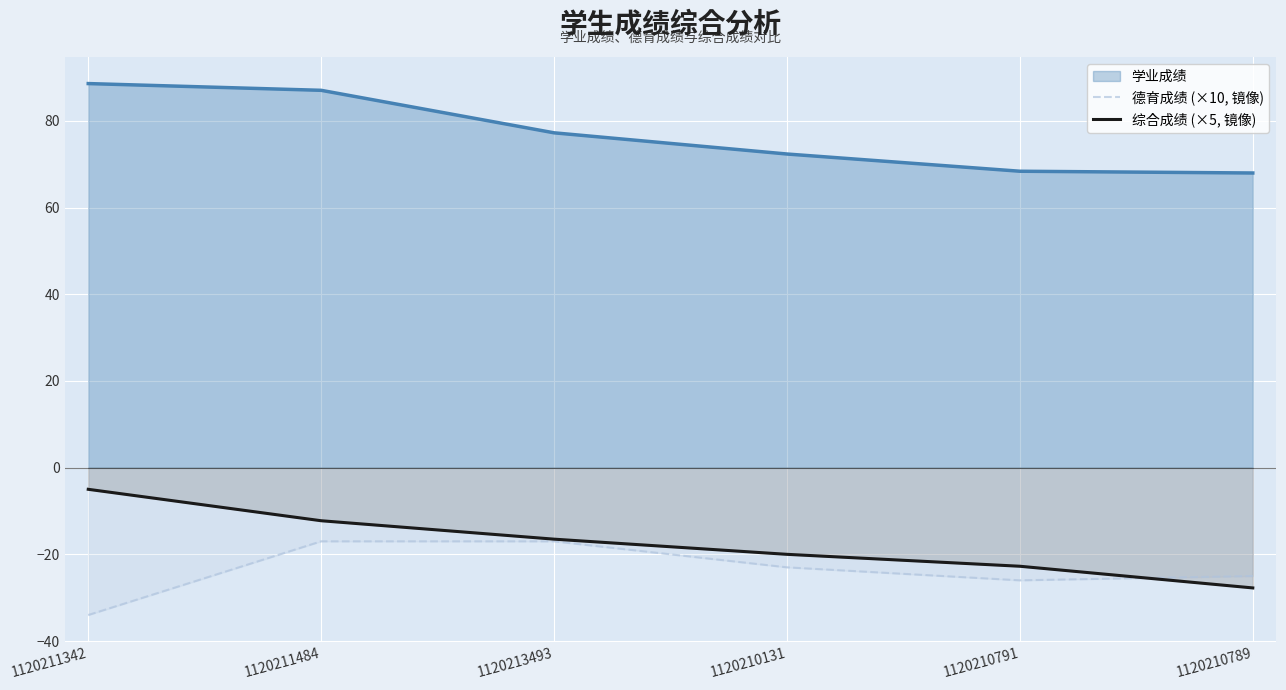

The 综合成绩 (×5, 镜像) series shows -22.8 at 1120210791. True or false?

True